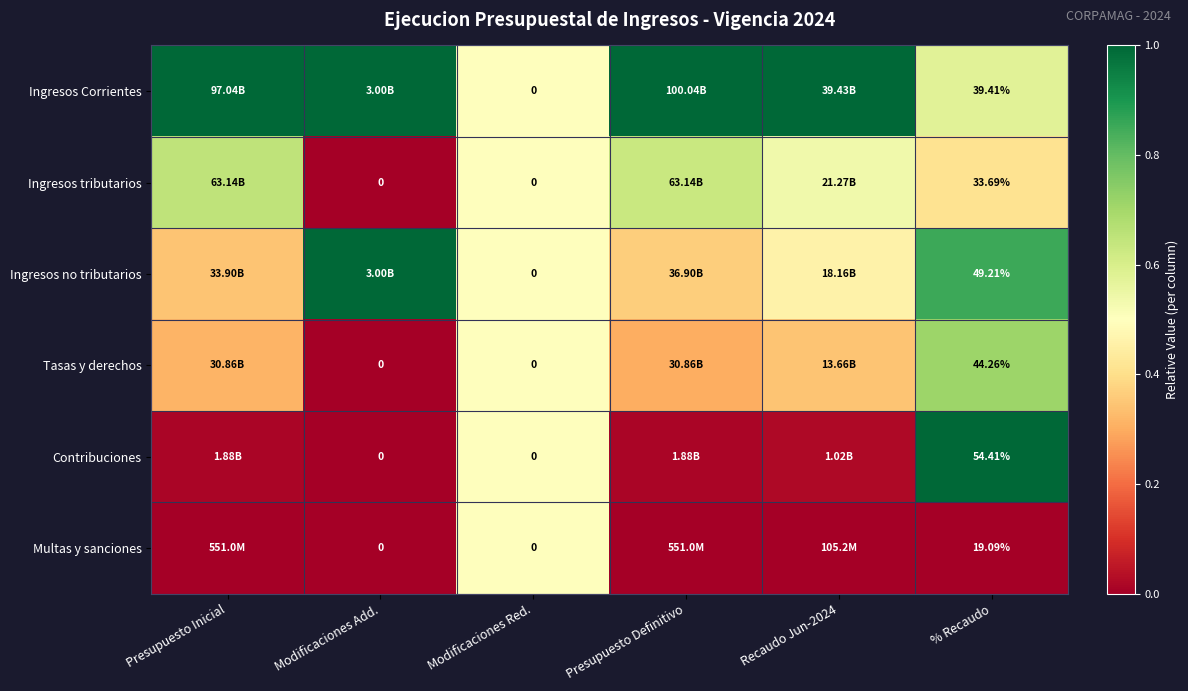

How many data points does each series have?

6